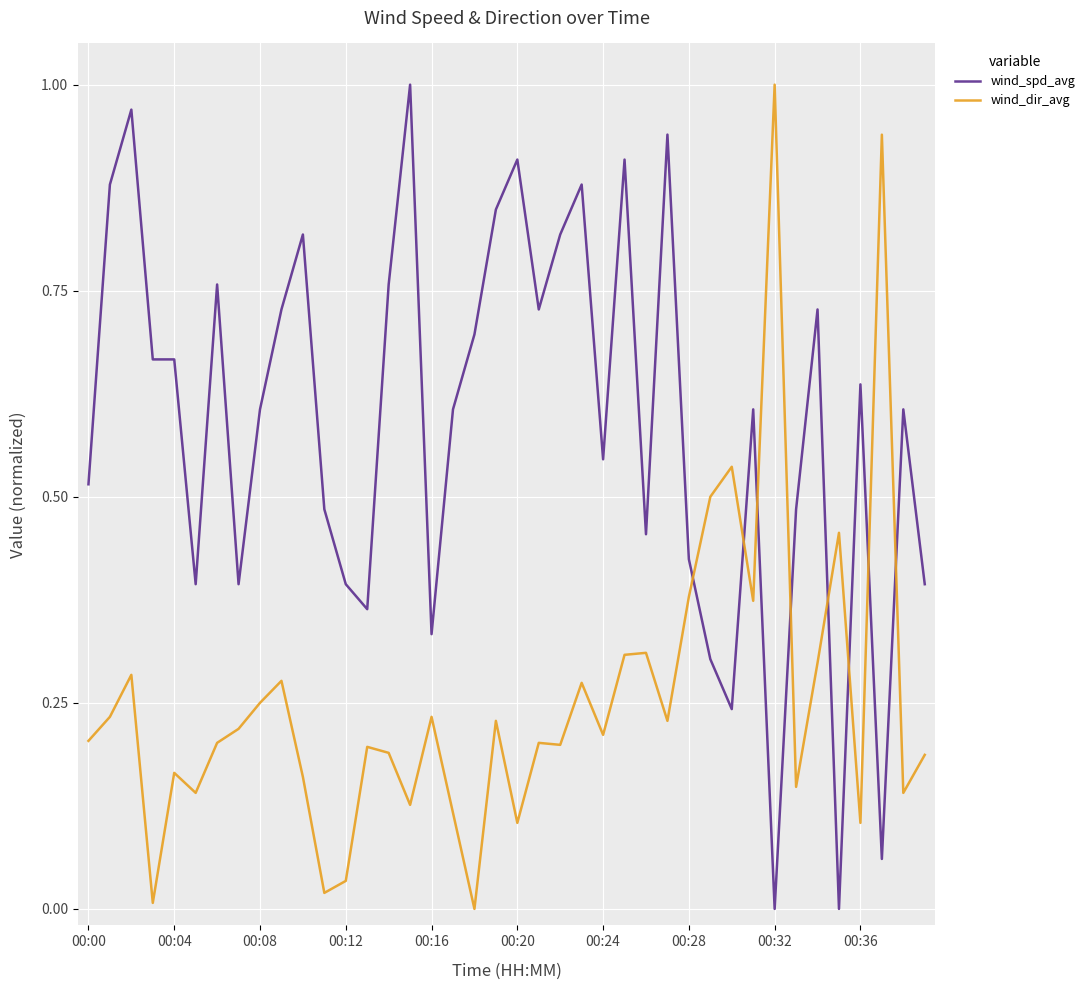

True or false: wind_spd_avg and wind_dir_avg cross at least once.

True